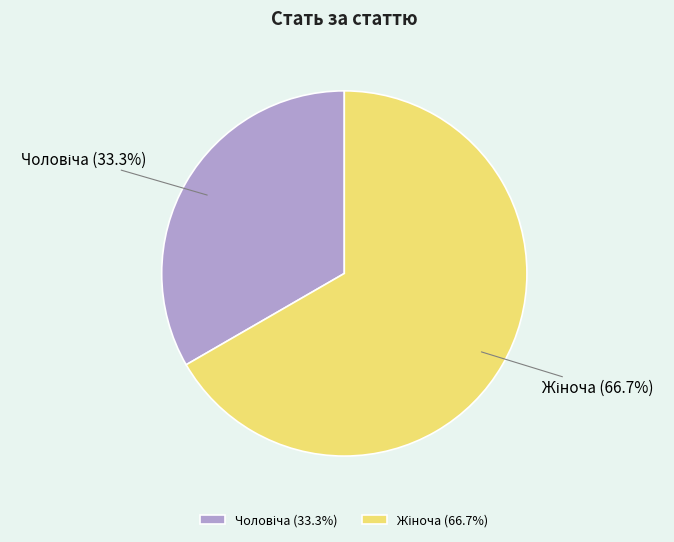

What is the majority slice?

Жіноча